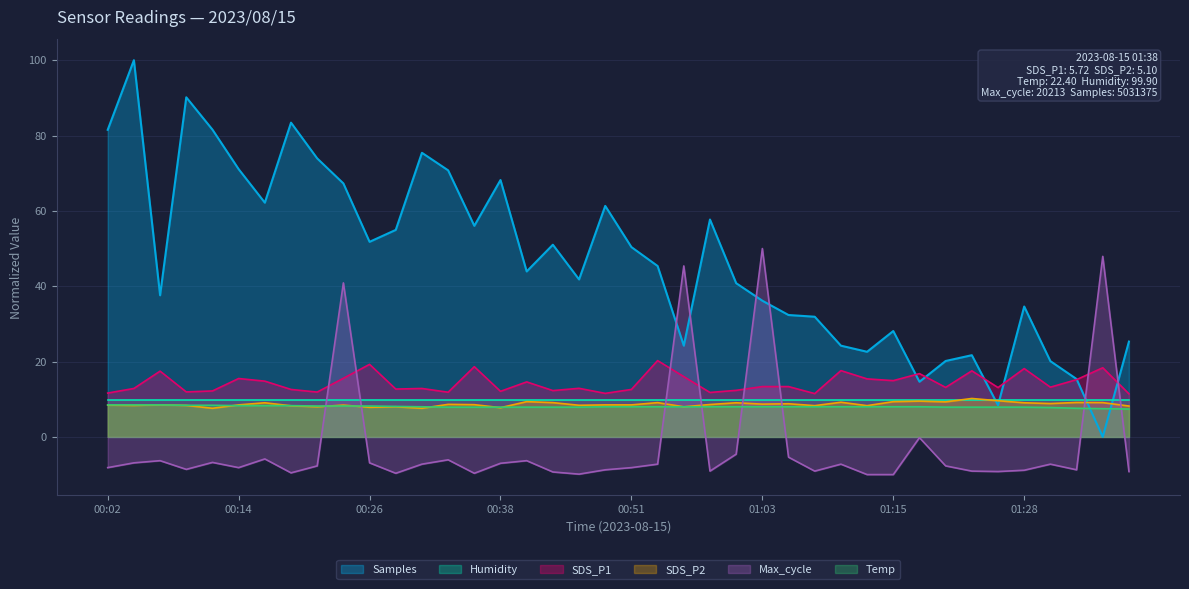

After their last crossing, which series has the higher values: Temp or Max_cycle?

Temp